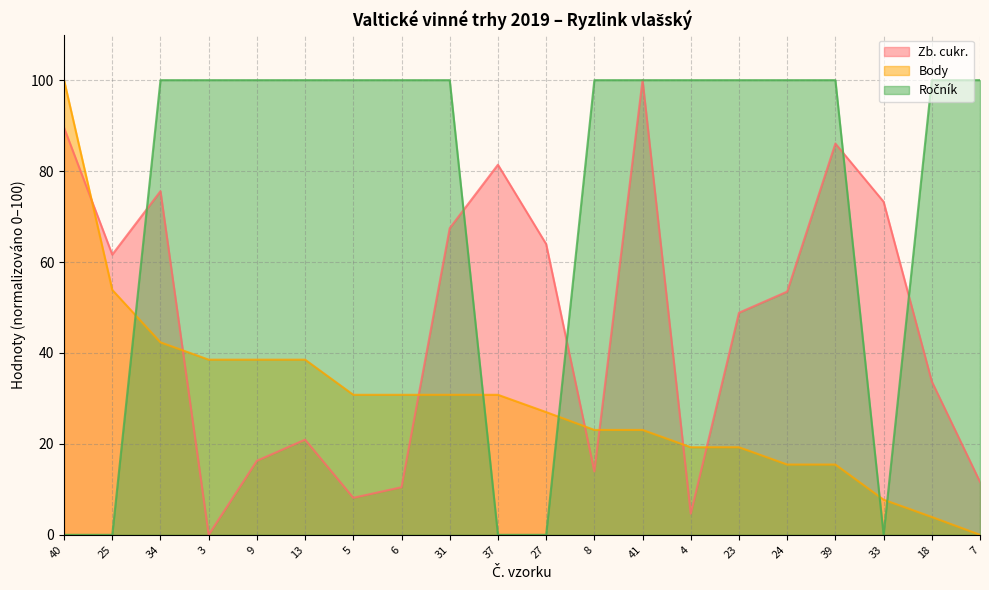

What is the difference between the second highest and minimum values in the Ročník series?

100.0